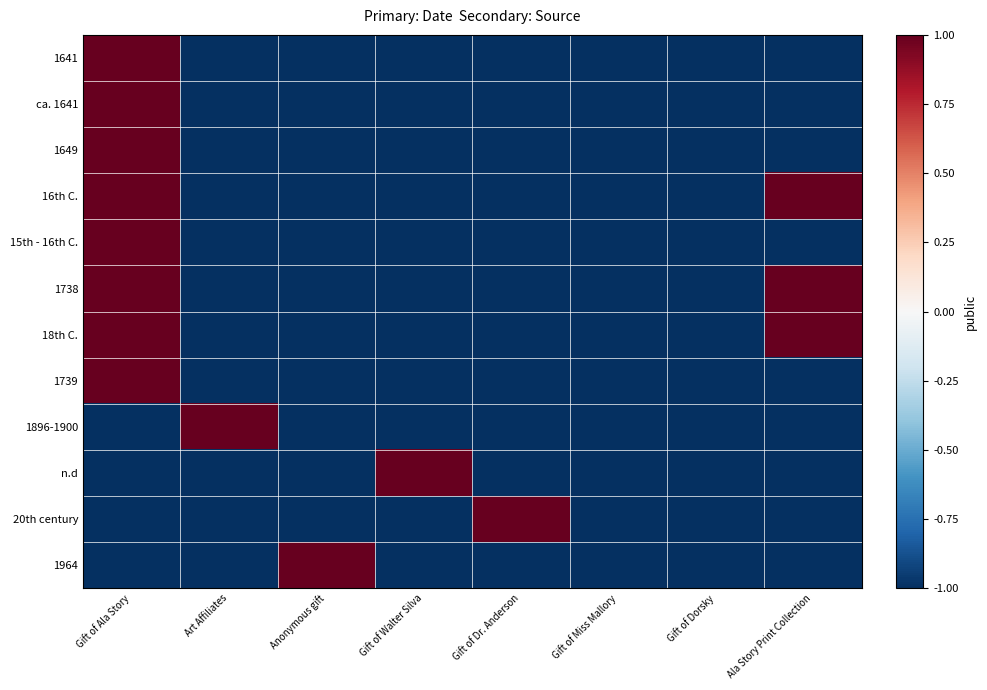

List the series in order of their peak value, lowest first.

1641, ca. 1641, 1649, 16th C., 15th - 16th C., 1738, 18th C., 1739, 1896-1900, n.d, 20th century, 1964